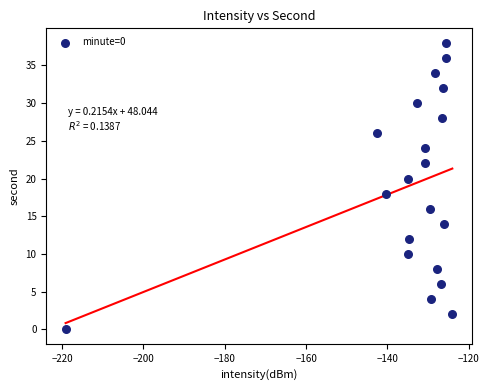

What is the range of Y values (max minus min)?

38